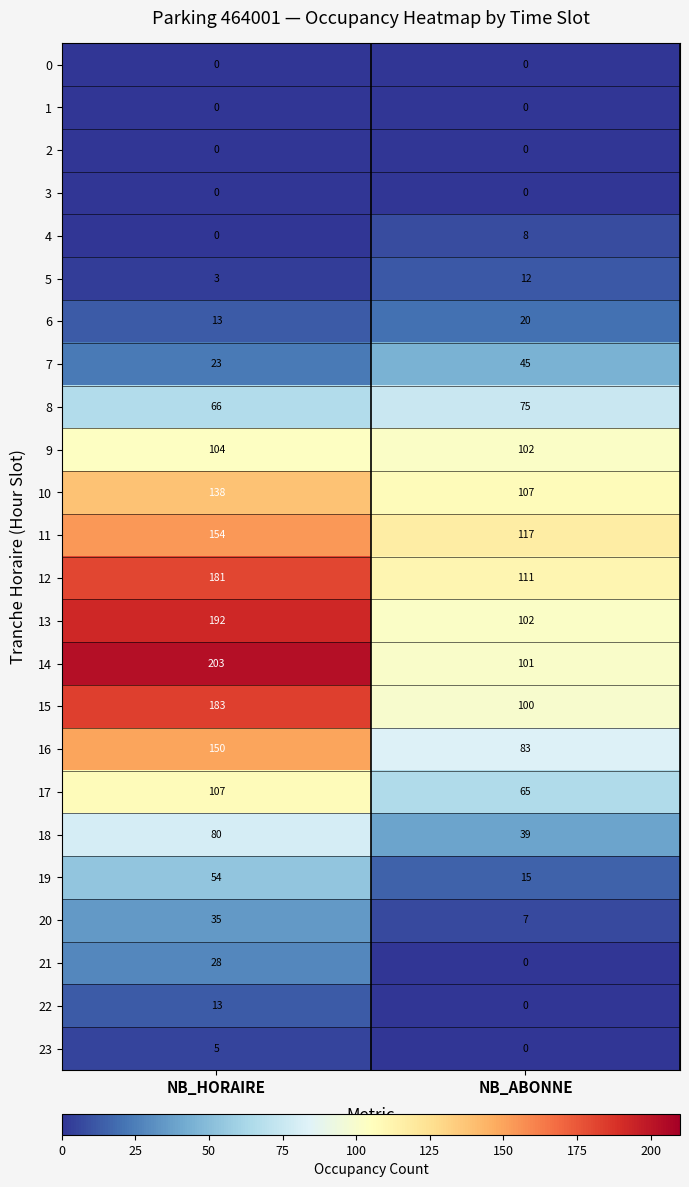

Between NB_HORAIRE and NB_ABONNE, which series saw the biggest shift?

14